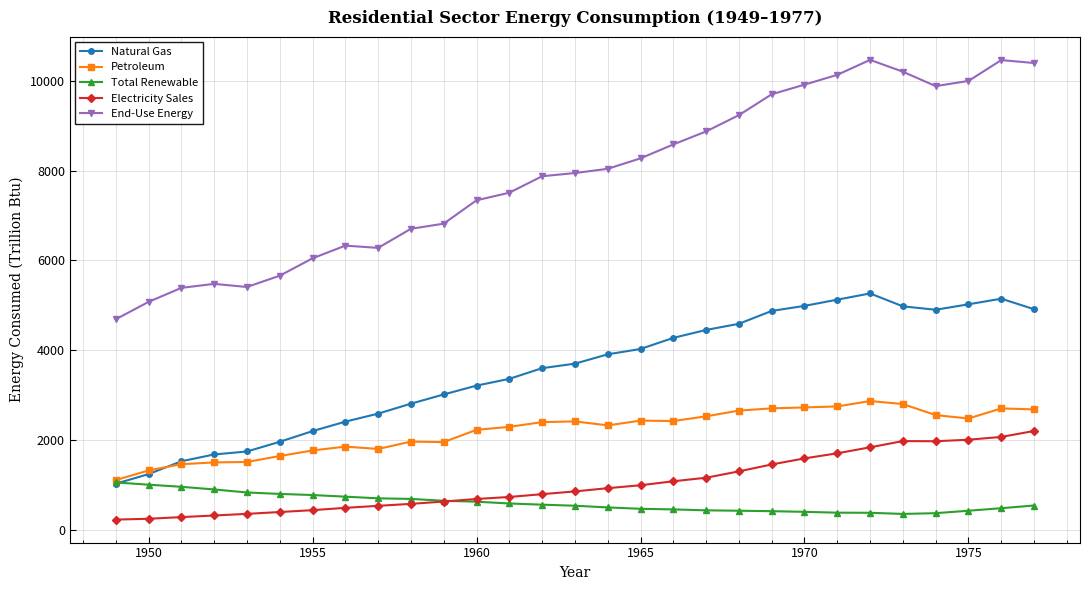

What is the value of the Electricity Sales point at the 2nd from the left?

246.3